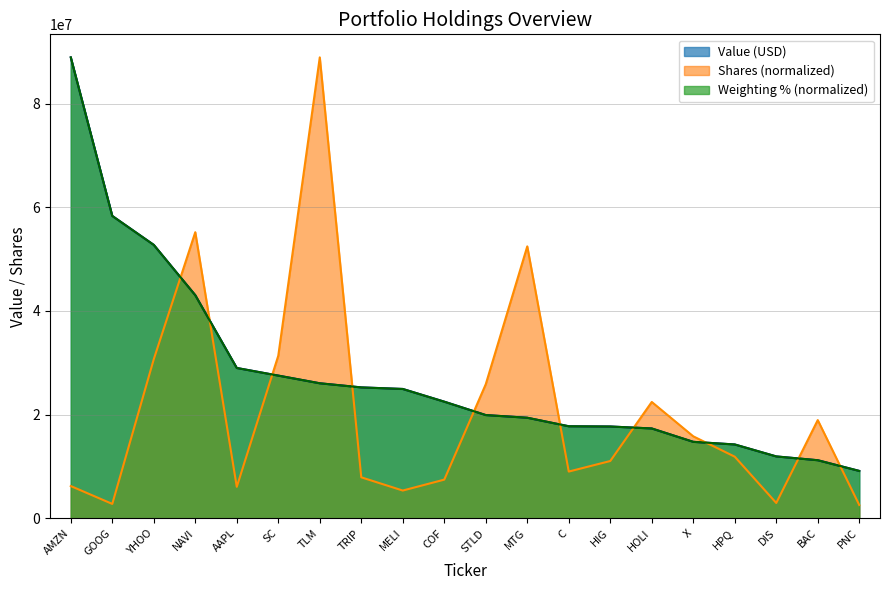

What is the label of the 9th point from the left?

MELI